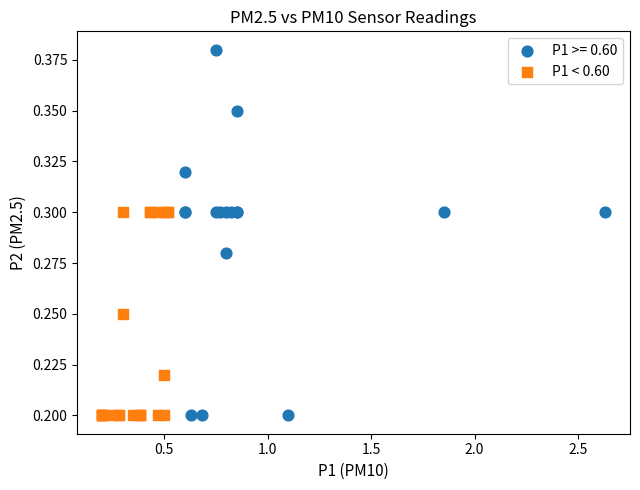

Which series reaches the maximum Y coordinate?

P1 >= 0.60